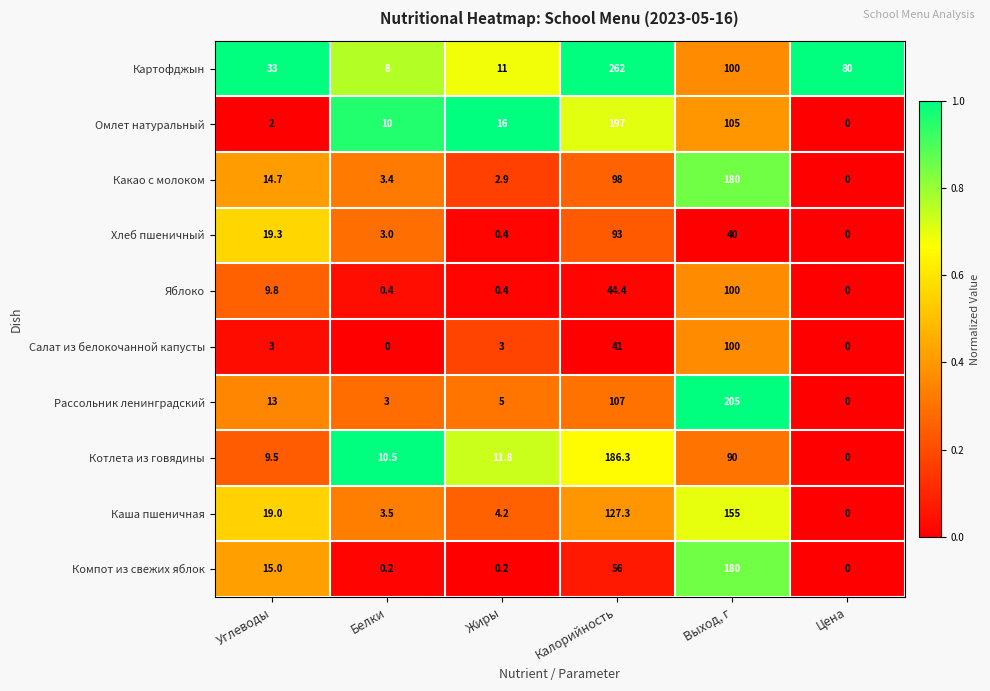

Which series changed the most between Углеводы and Выход, г?

Рассольник ленинградский